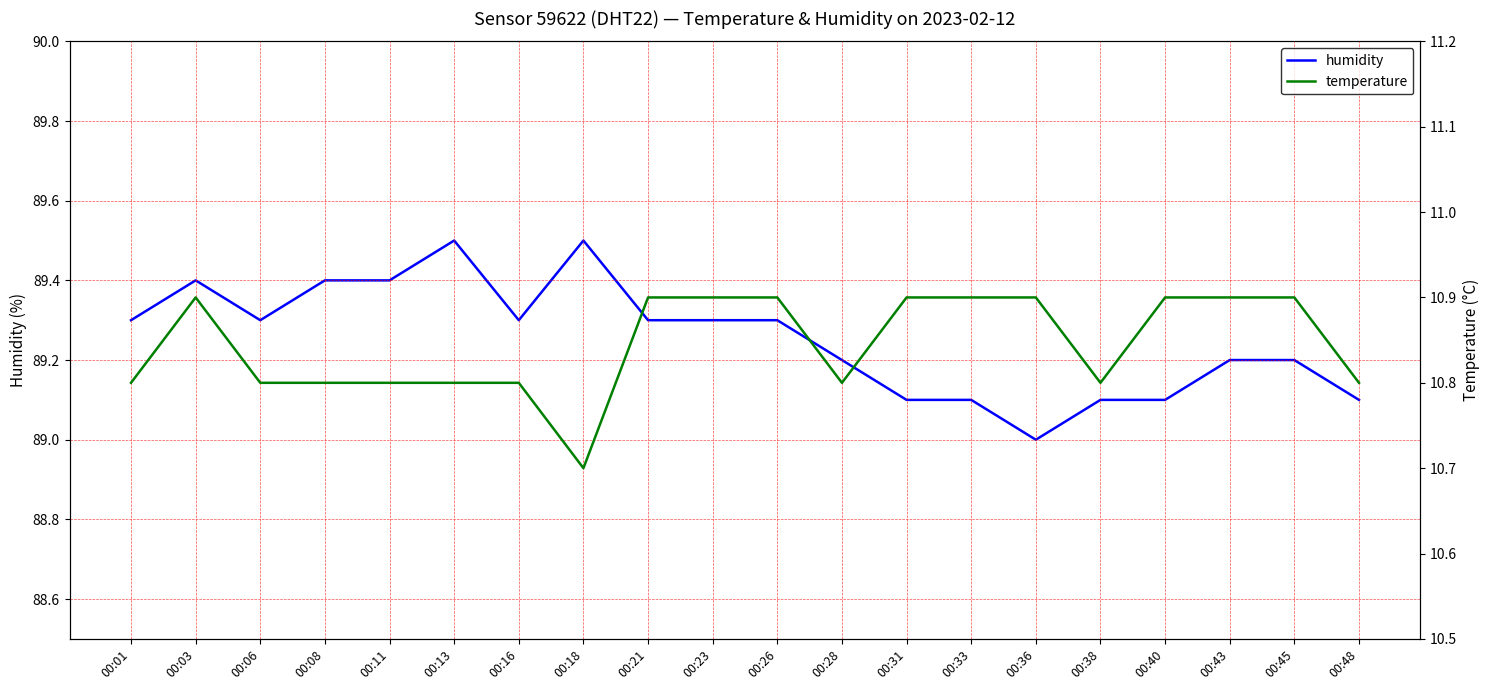

Reading left to right, list all the values displayed in this chart.

humidity: 00:01=89.3	00:03=89.4	00:06=89.3	00:08=89.4	00:11=89.4	00:13=89.5	00:16=89.3	00:18=89.5	00:21=89.3	00:23=89.3	00:26=89.3	00:28=89.2	00:31=89.1	00:33=89.1	00:36=89.0	00:38=89.1	00:40=89.1	00:43=89.2	00:45=89.2	00:48=89.1
temperature: 00:01=10.8	00:03=10.9	00:06=10.8	00:08=10.8	00:11=10.8	00:13=10.8	00:16=10.8	00:18=10.7	00:21=10.9	00:23=10.9	00:26=10.9	00:28=10.8	00:31=10.9	00:33=10.9	00:36=10.9	00:38=10.8	00:40=10.9	00:43=10.9	00:45=10.9	00:48=10.8